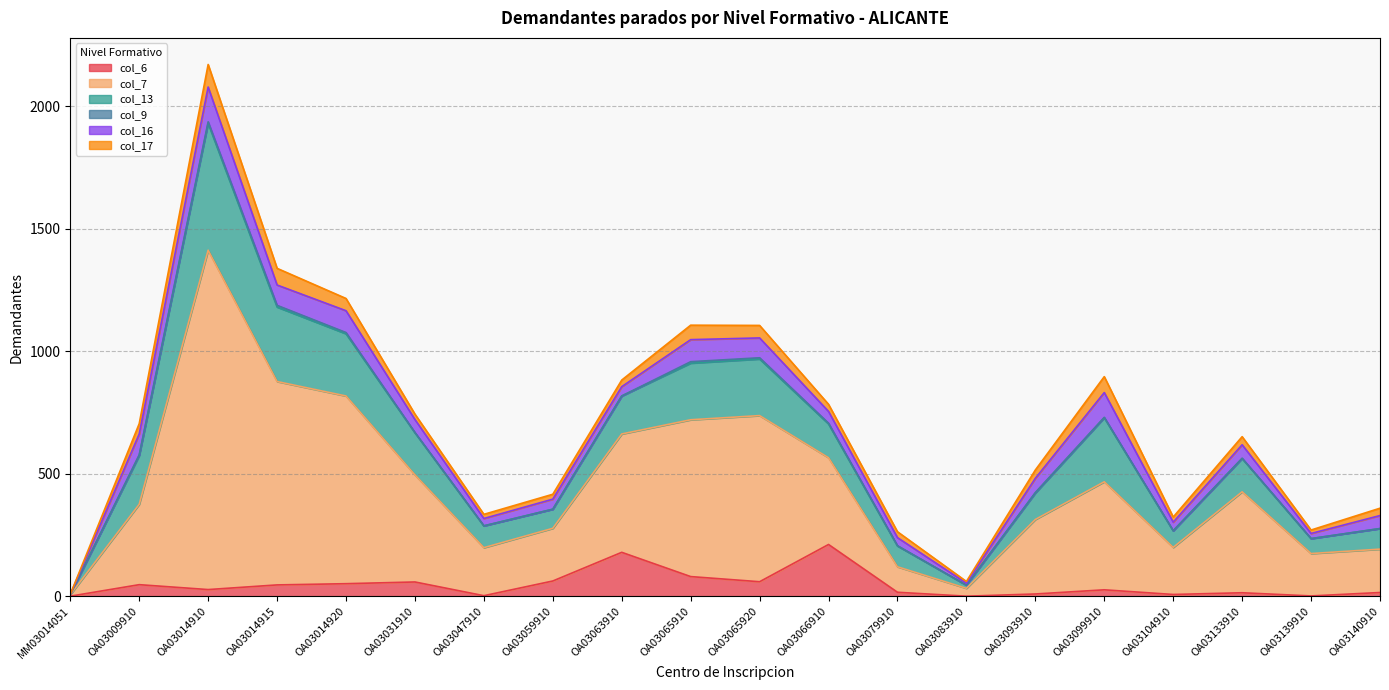

Which series changed the most between OA03014920 and OA03063910?

col_7